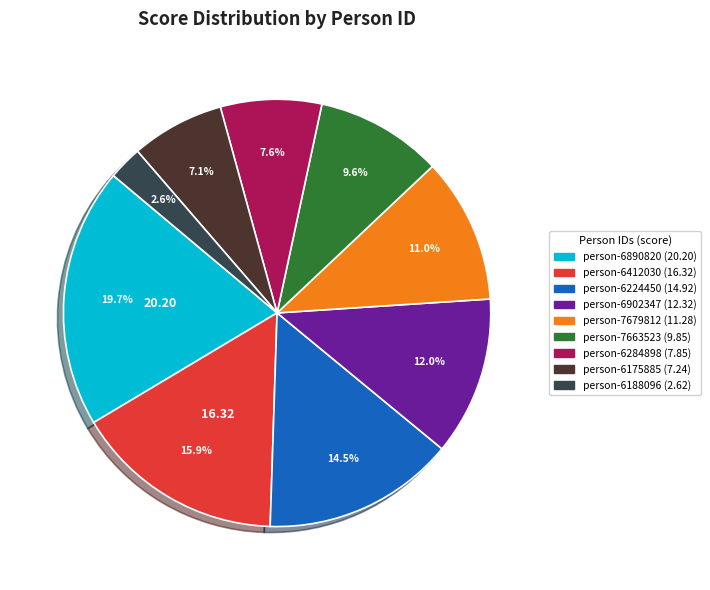

Is there any slice that represents more than half of the pie?

No